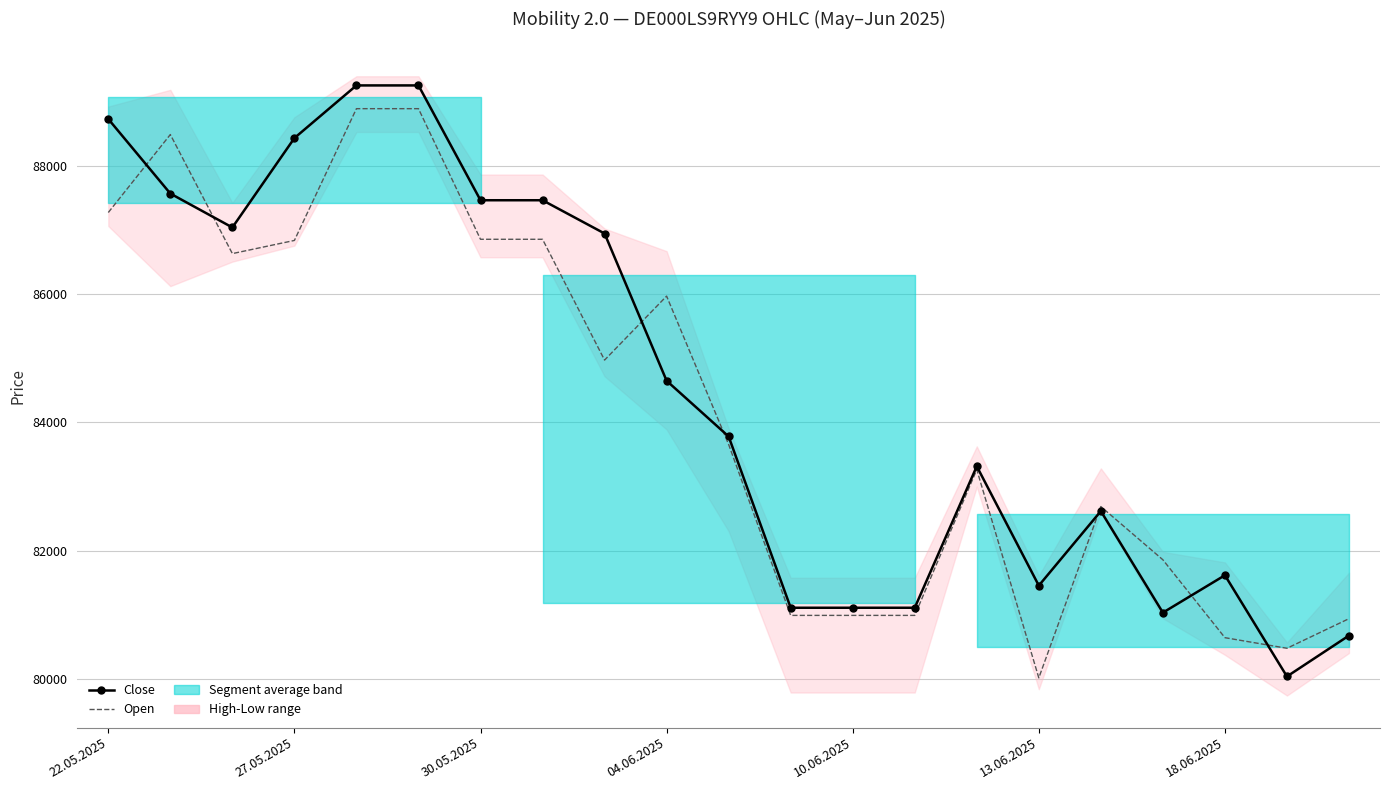

Rank the series at 11 from lowest to highest value.

Open, Close